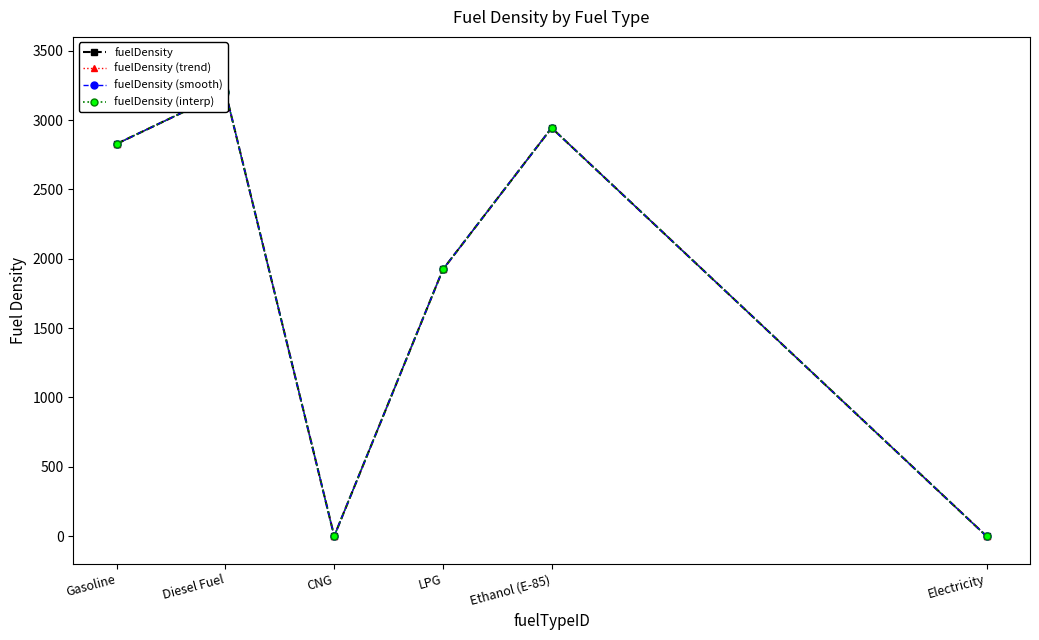

True or false: fuelDensity (interp) has a value of -1134 at Electricity.

False